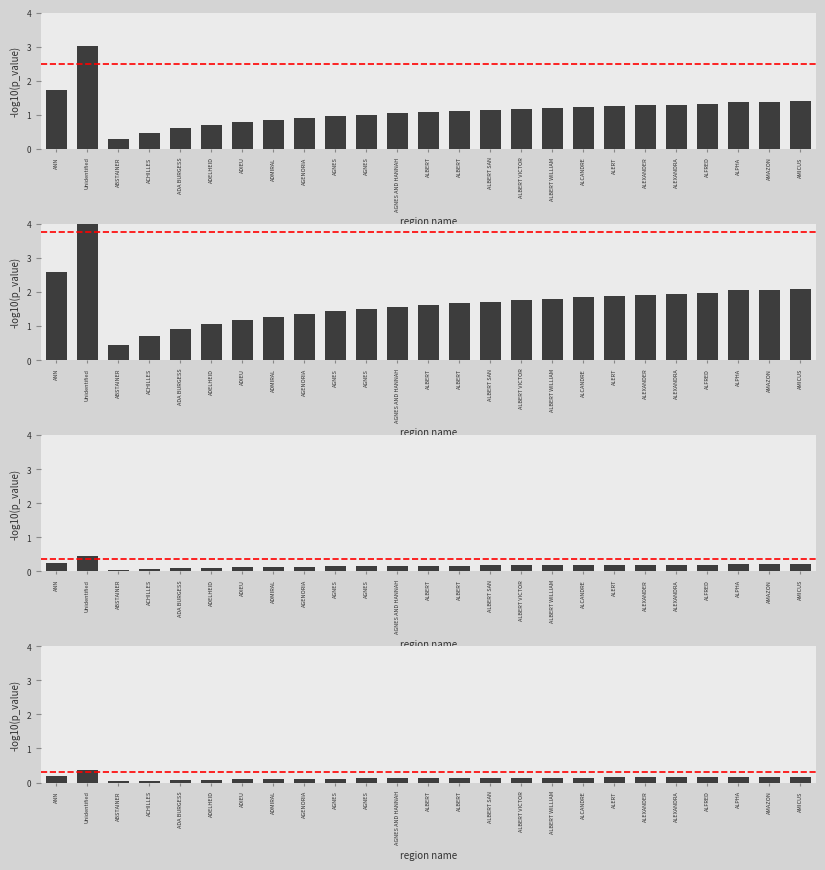

Which has a higher value, AGNES AND HANNAH or ADIEU?

AGNES AND HANNAH